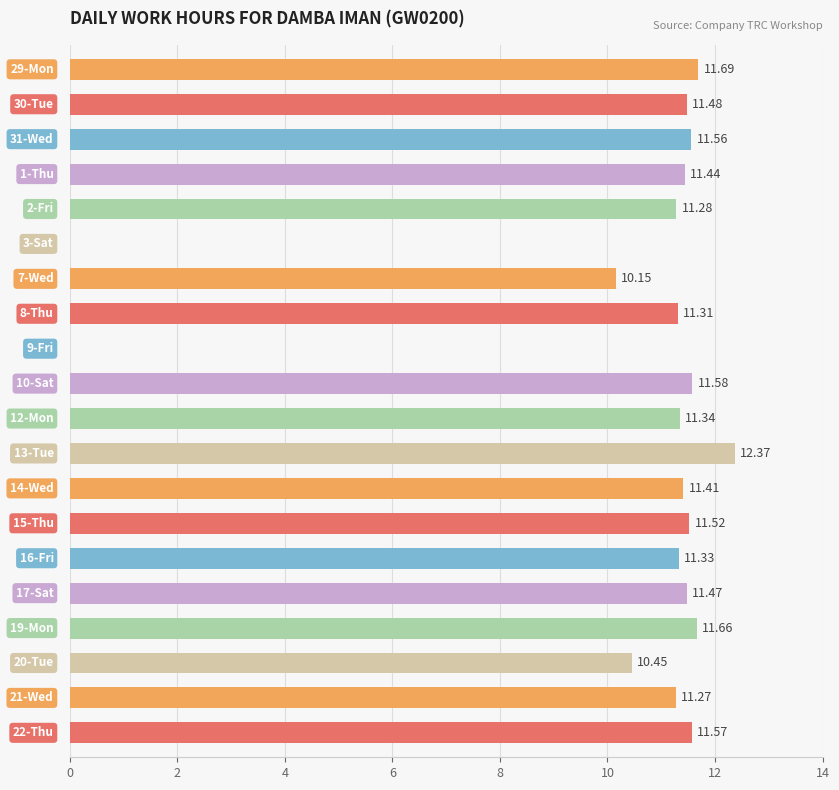

Does the chart contain stacked bars?

No